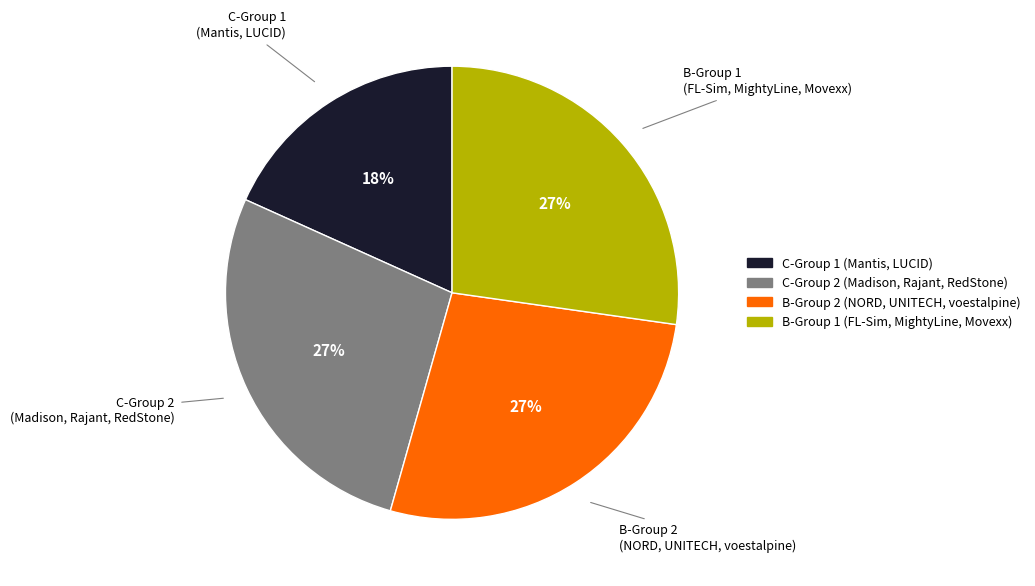

To the nearest percent, what is the average slice percentage?

25%